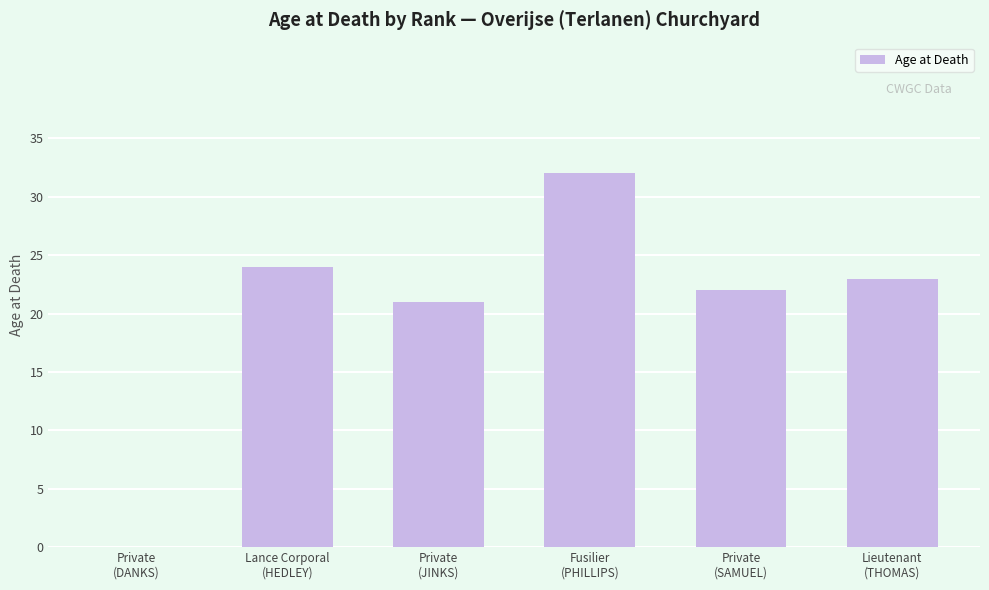

Which label corresponds to the largest value in the chart?

Fusilier
(PHILLIPS)